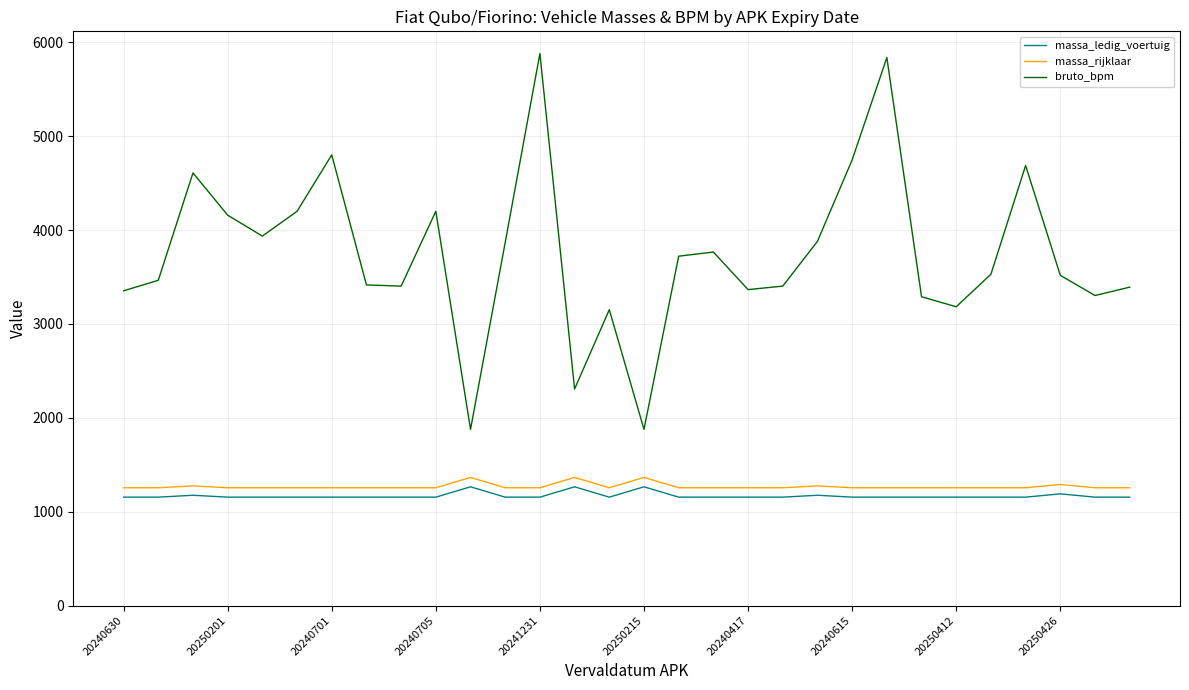

Which series has the largest range (max minus min)?

bruto_bpm